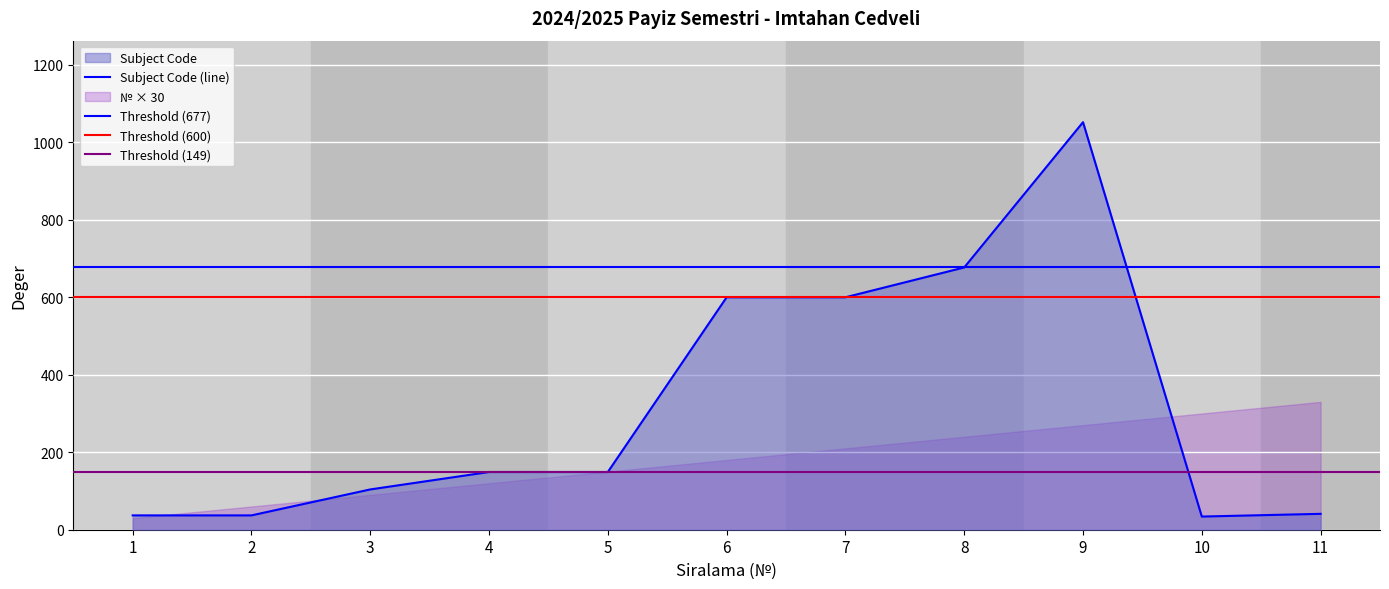

How many points are higher than both their immediate neighbors (excluding endpoints)?

1